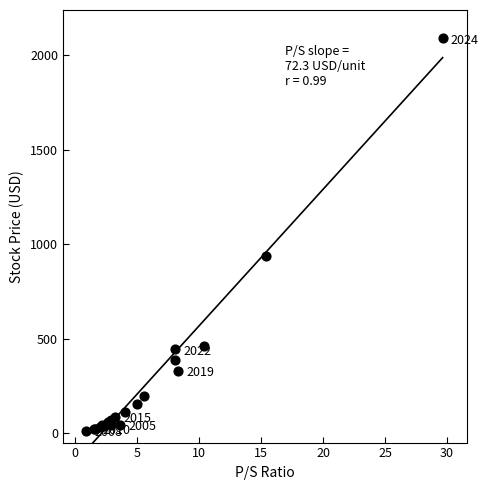

What Y value in the scatter plot is closest to 1052?

940.4